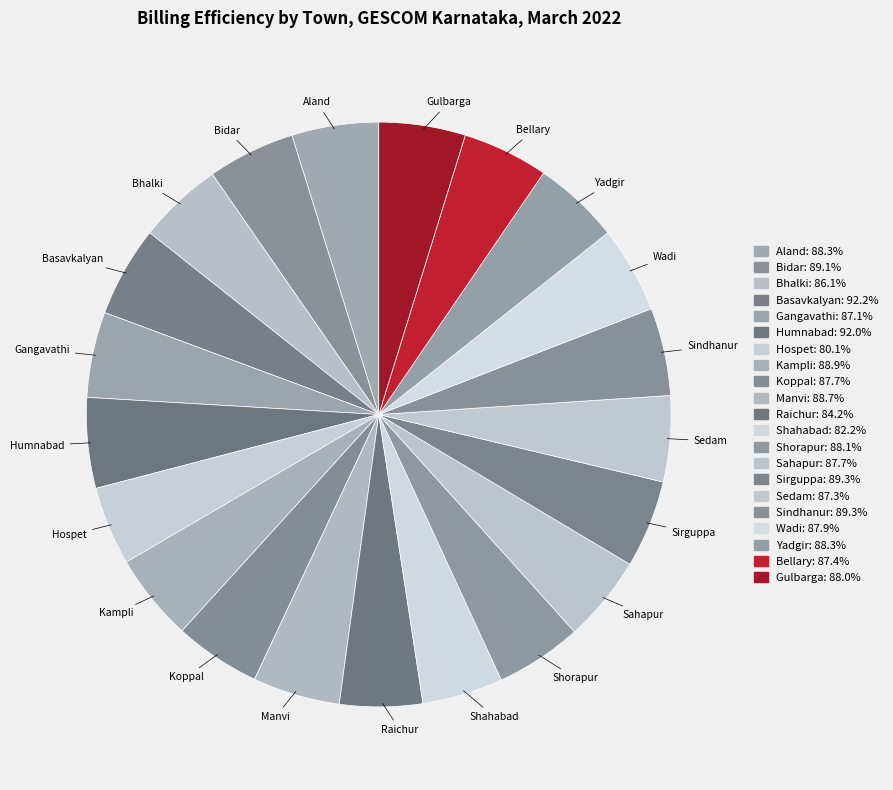

Combined, what portion of the pie is Wadi and Gulbarga?

9.6%